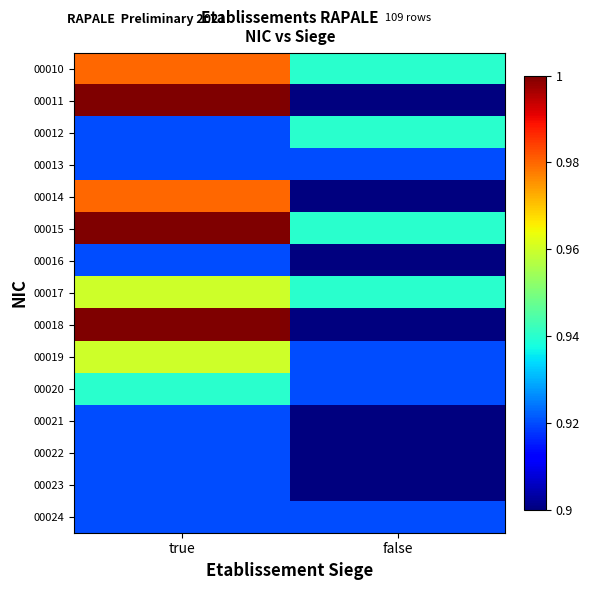

What is the greatest value displayed?

1.0